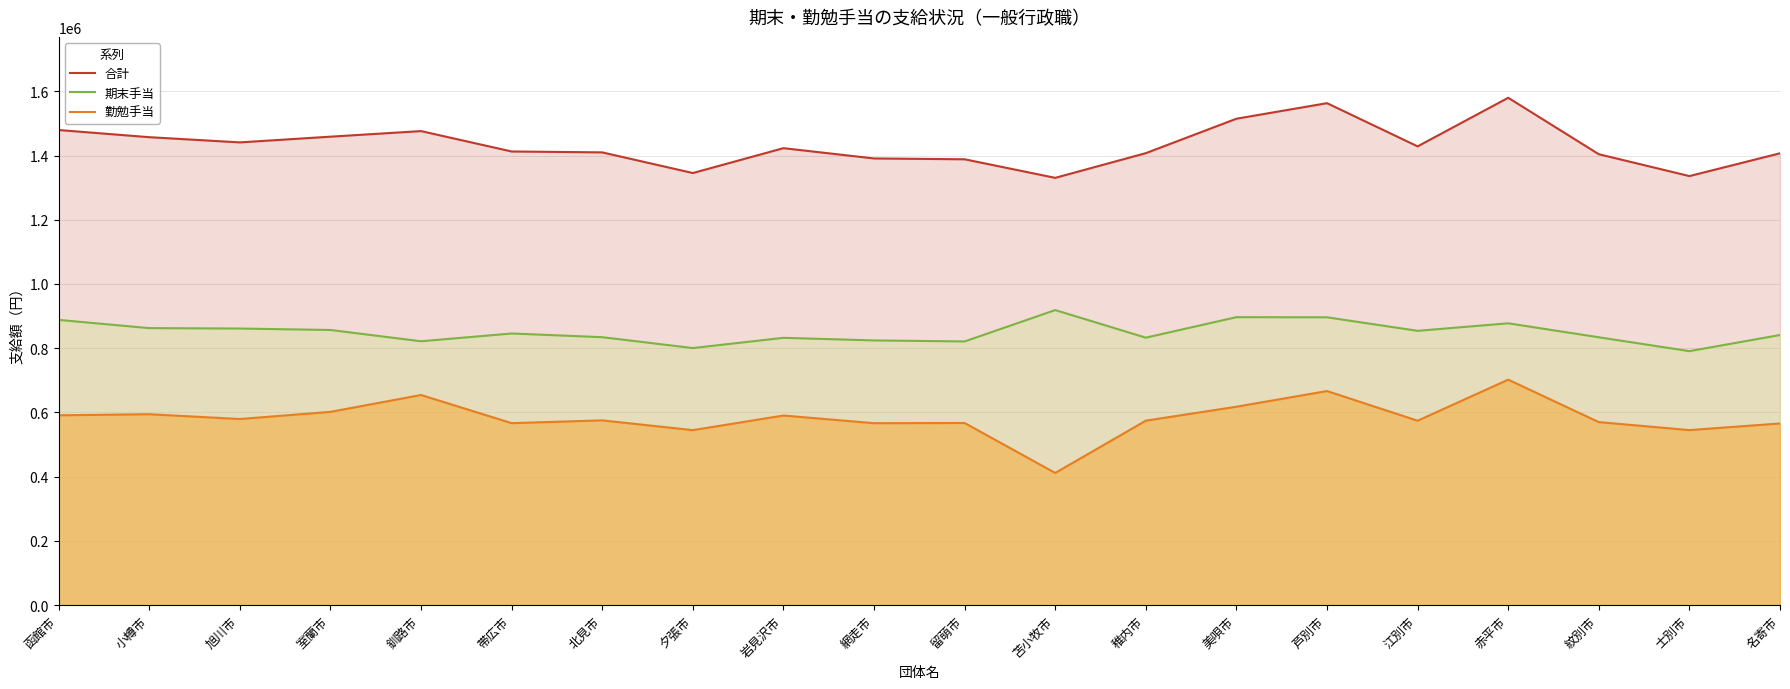

Rank the series at 美唄市 from lowest to highest value.

勤勉手当, 期末手当, 合計